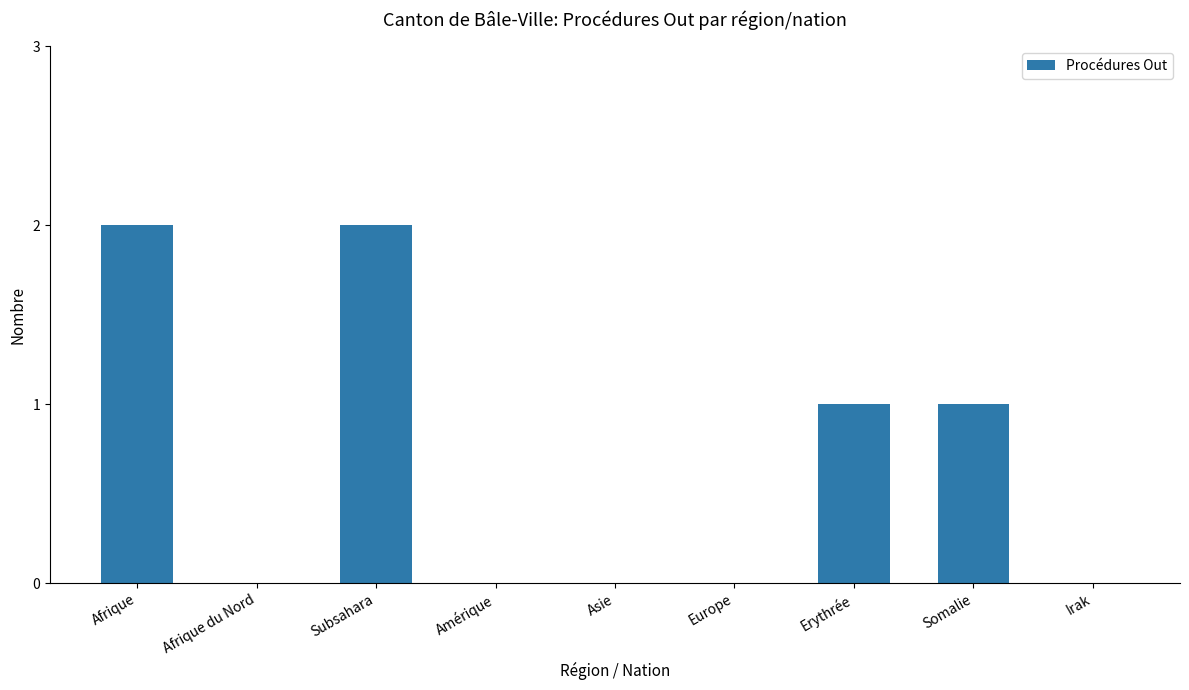

Reading left to right, list all the values displayed in this chart.

2	0	2	0	0	0	1	1	0